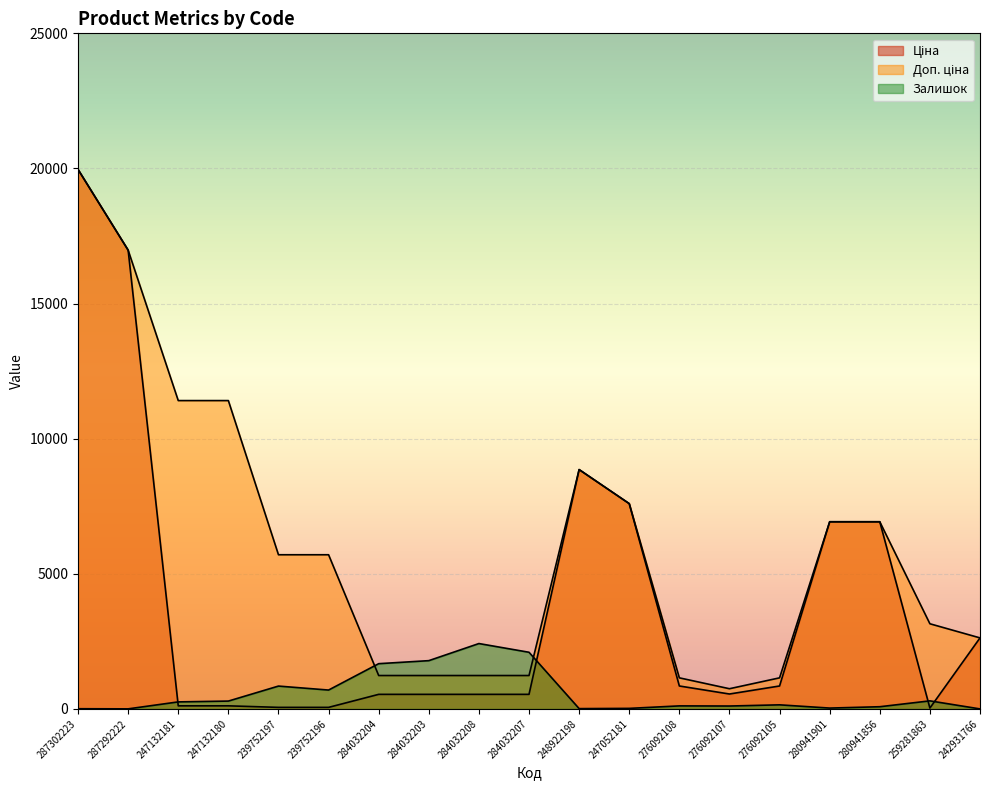

What position from the left is 284032207?

10